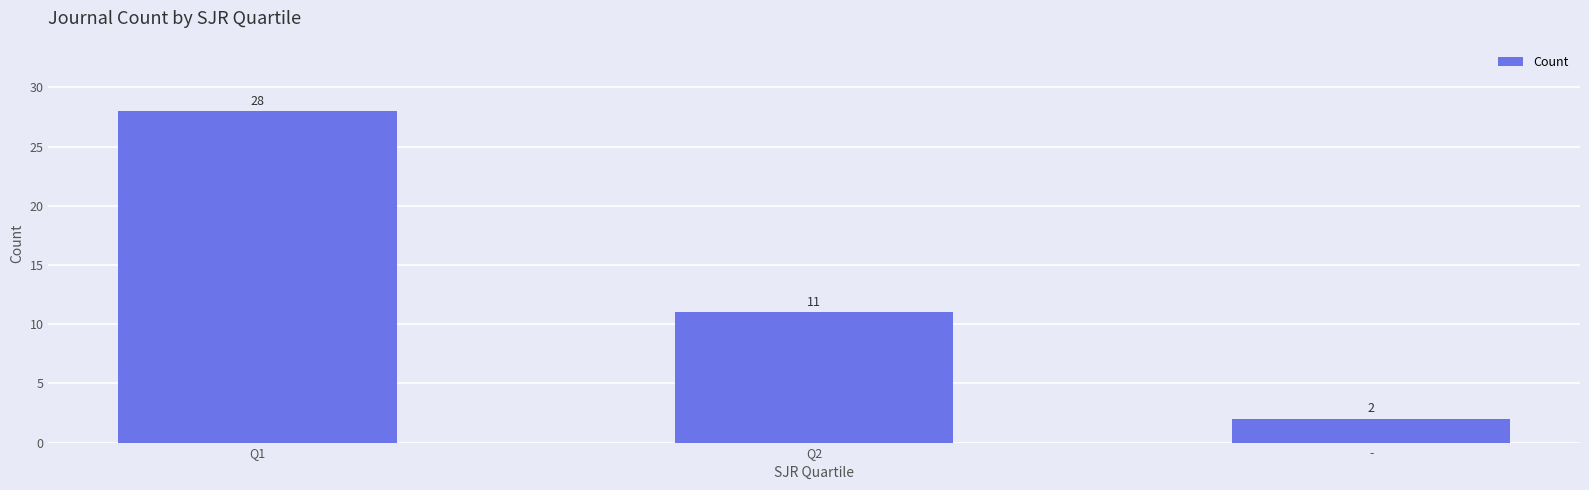

True or false: the data shows 28 at Q1.

True